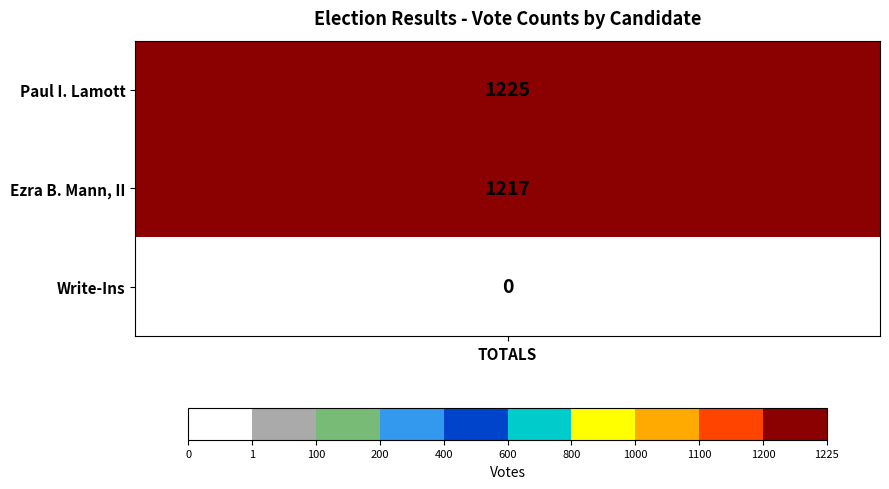

The value at Ezra B. Mann, II is 1217. True or false?

True